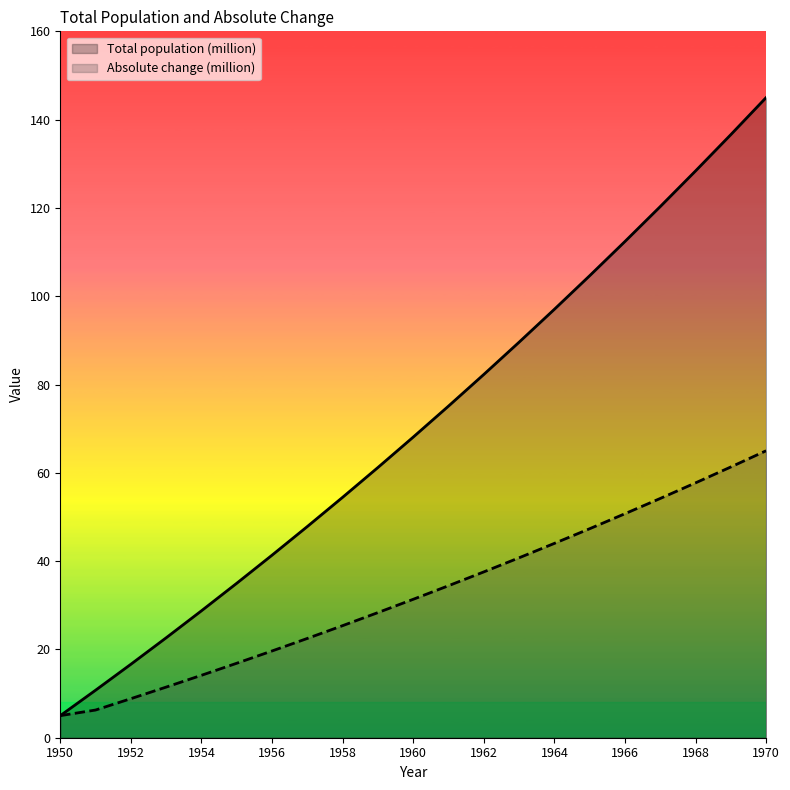

What is the lowest value of the Total population (million) series?

5.0